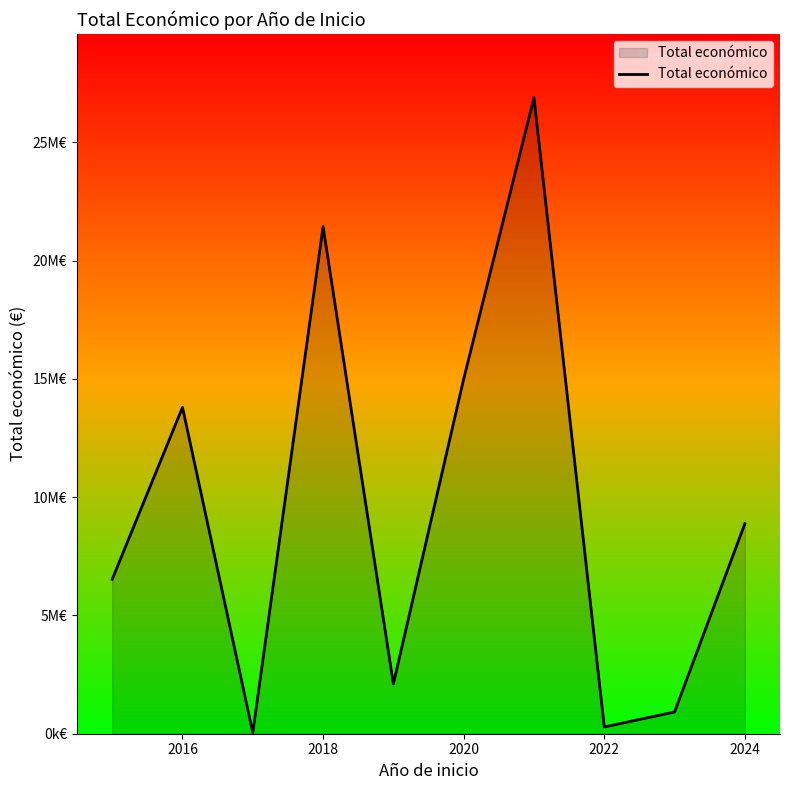

Is this an area chart (filled region under the line)?

Yes